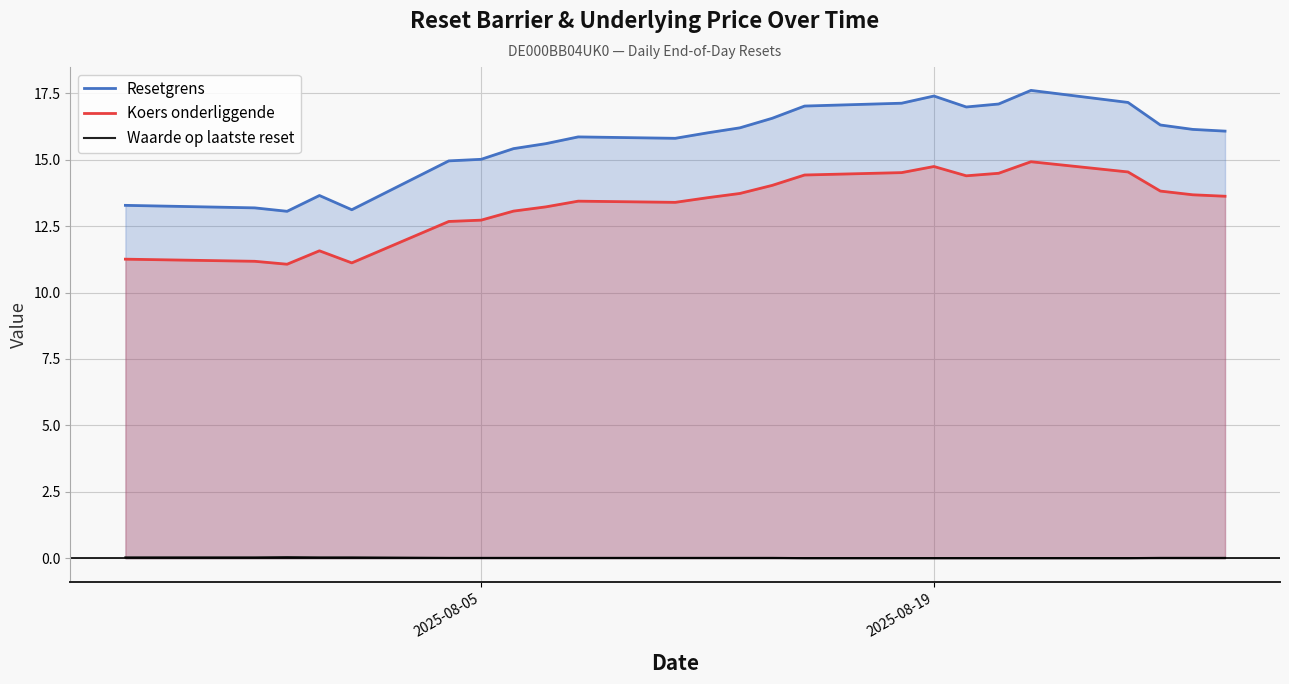

What is the maximum value shown in the chart?

17.6